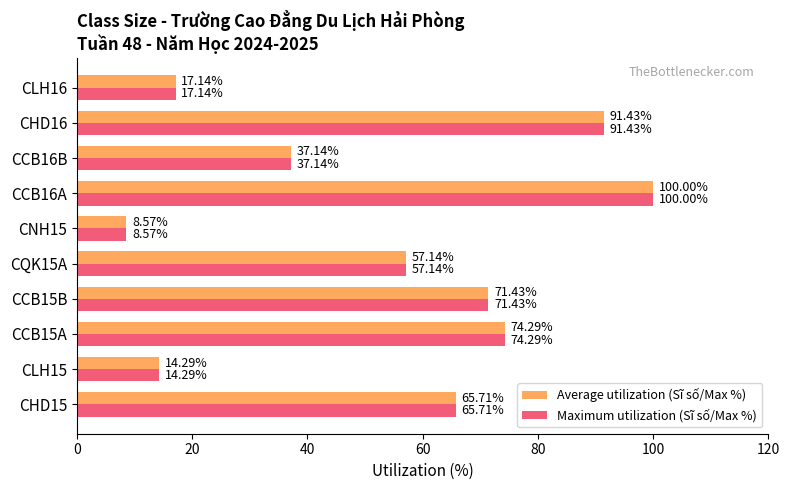

What is the difference between the maximum and second lowest values in the Maximum utilization (Sĩ số/Max %) series?

85.7